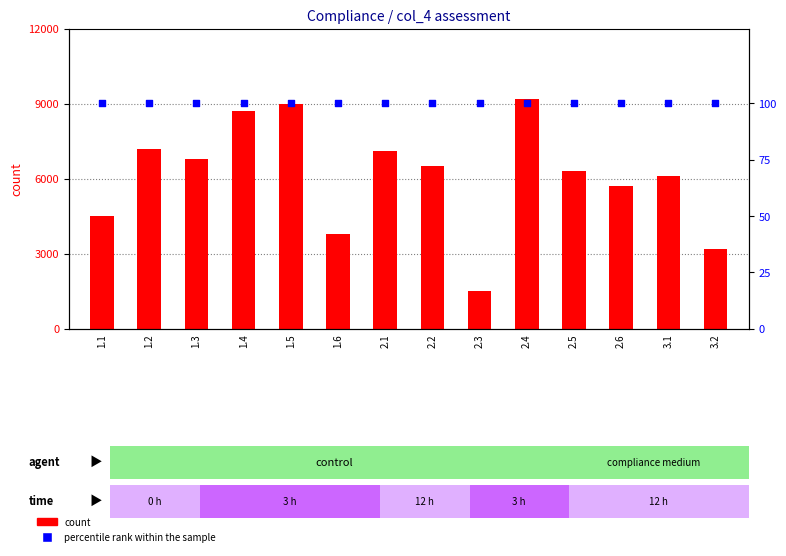

What is the total value across all series at 2.5?

6400